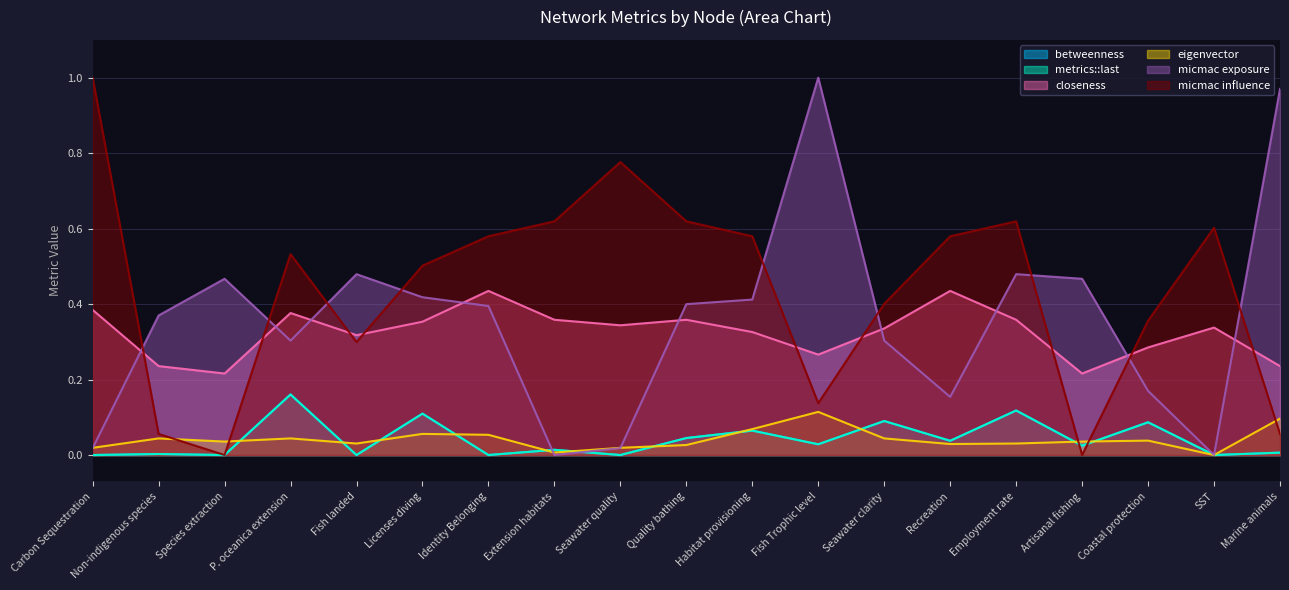

Where is the first local minimum for micmac exposure?

P. oceanica extension